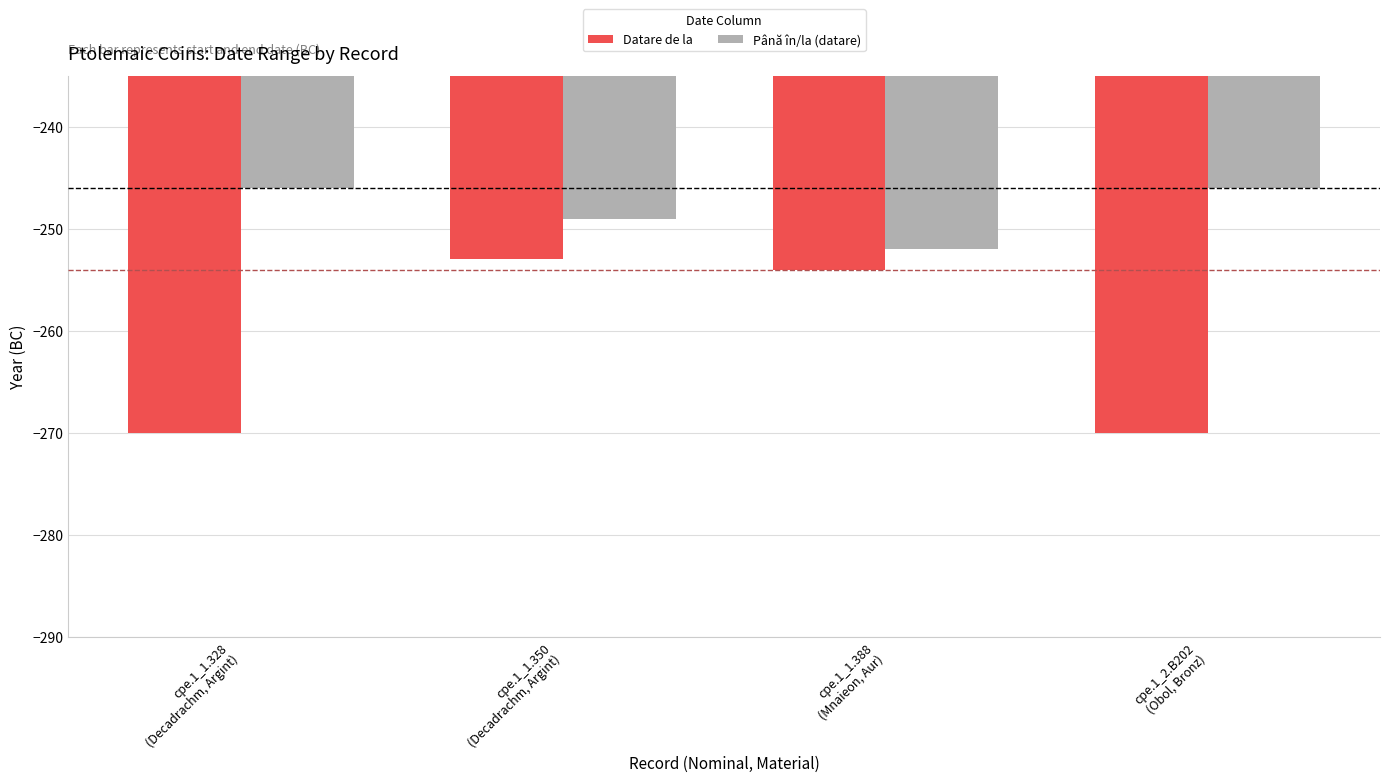

Reading left to right, extract all data points from this chart.

Datare de la: -270	-253	-254	-270
Până în/la (datare): -246	-249	-252	-246